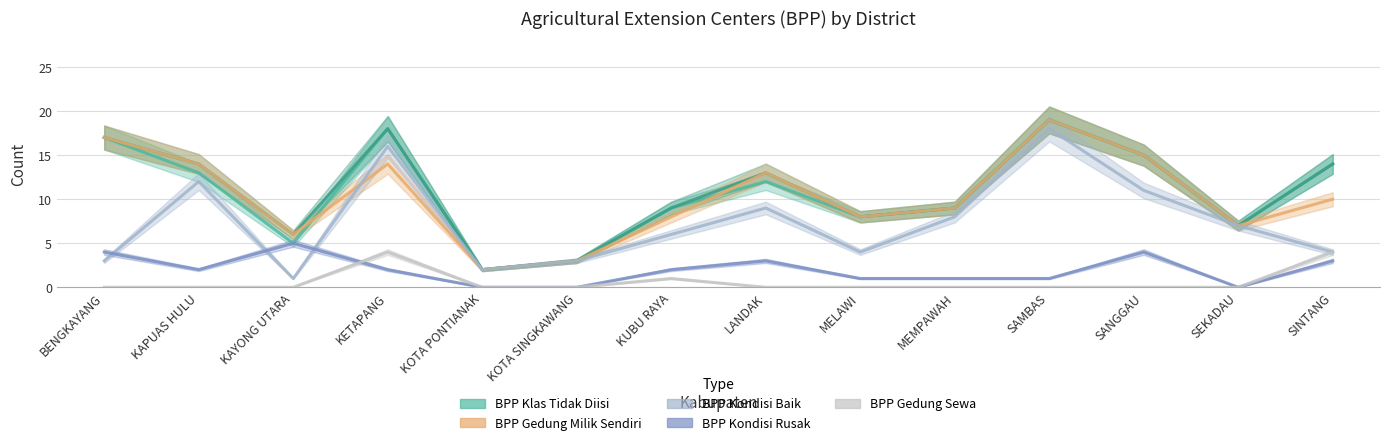

At which category does BPP Gedung Milik Sendiri reach its first local peak?

KETAPANG